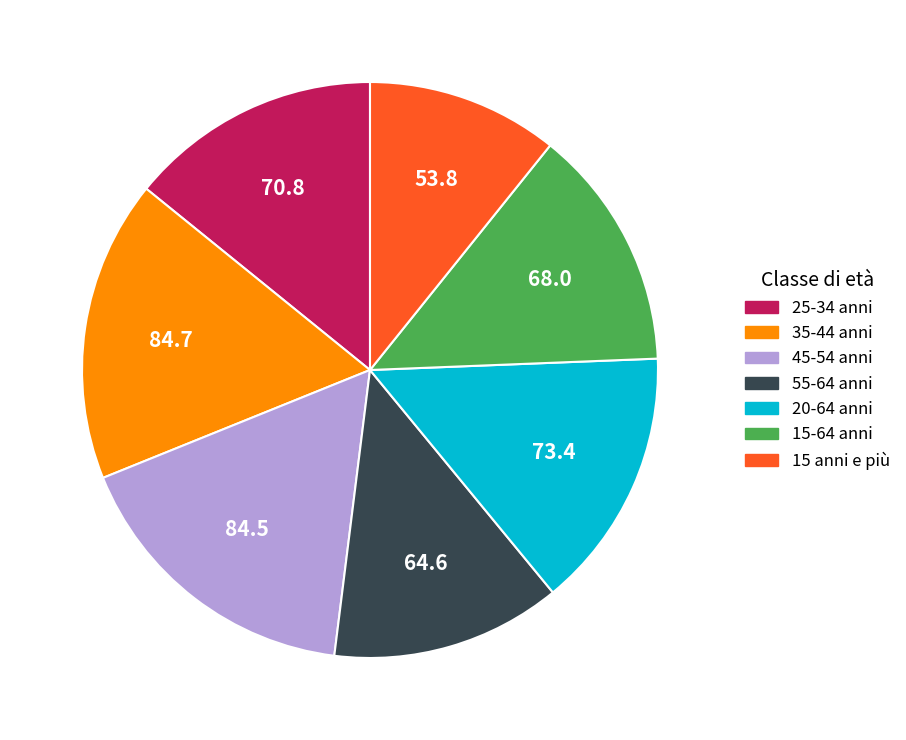

Is it true that 45-54 anni is 17% of the pie?

True